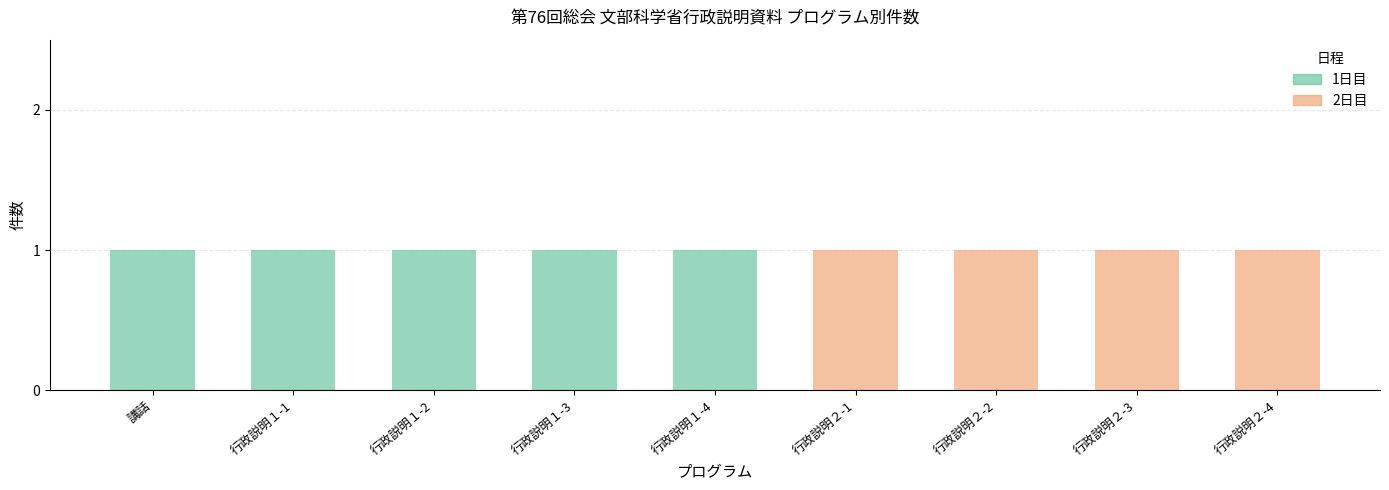

True or false: 1日目 has a value of 2 at 行政説明１-2.

False